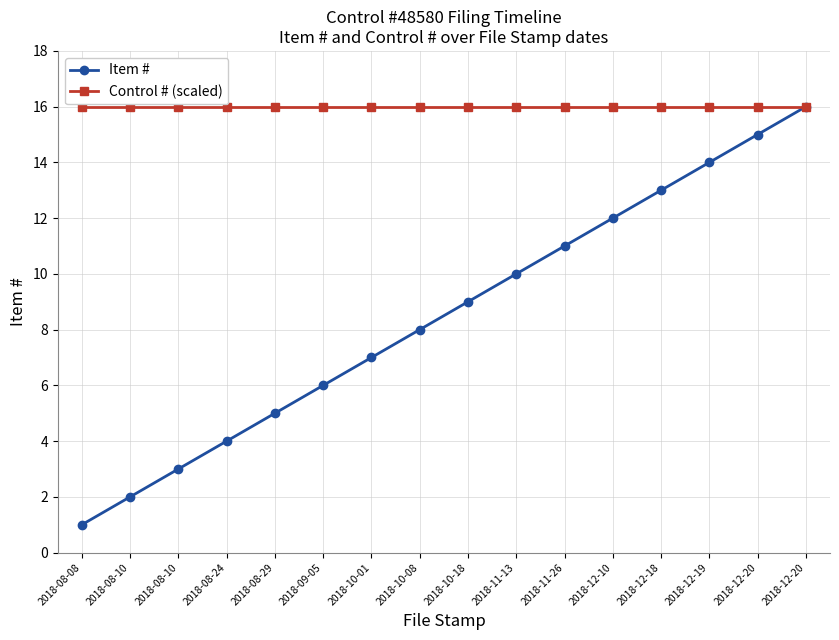

Is it true that Control # (scaled) equals 27 at 2018-08-08?

False